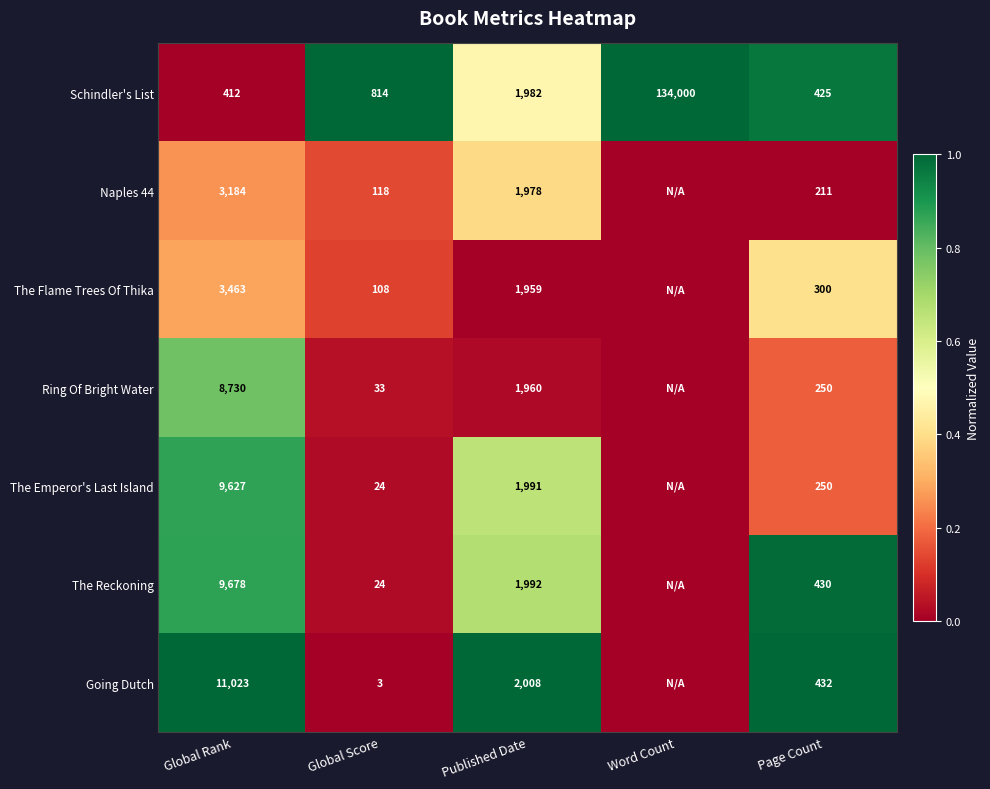

Is it true that Naples 44 equals 0.4 at Global Rank?

False